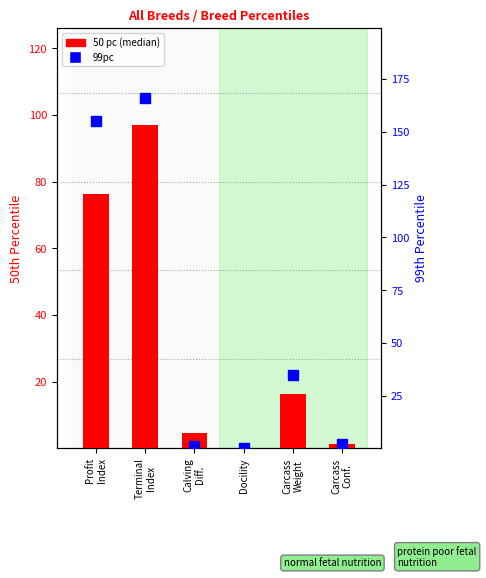

What is the value of the 99pc bar at the 3rd from the left?

1.5